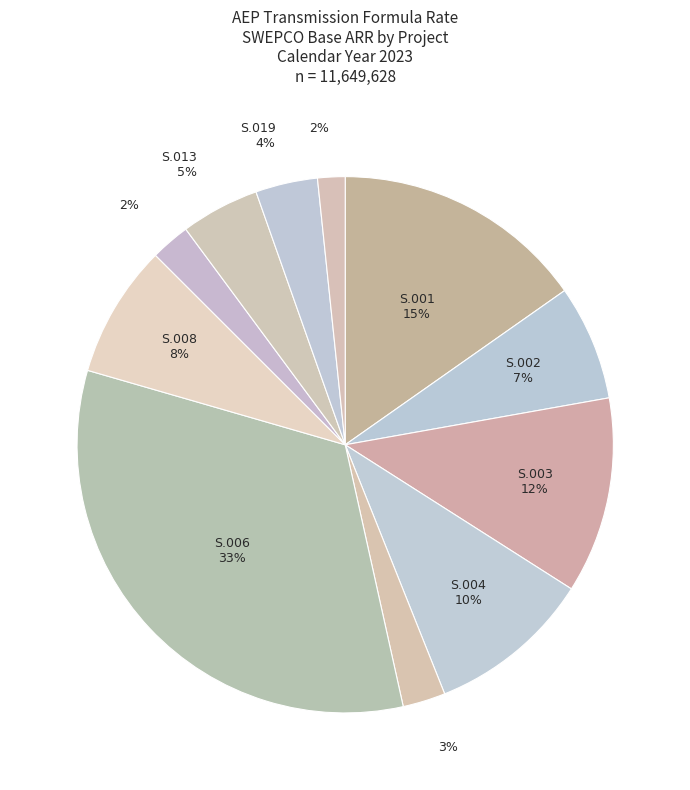

Count the number of slices in the pie.

11